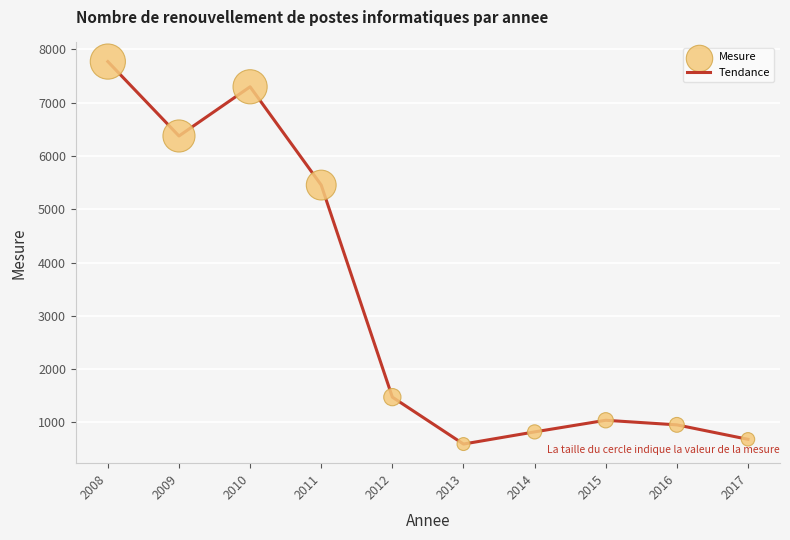

What is the ratio of the value at 2008 to the value at 2011?

1.4